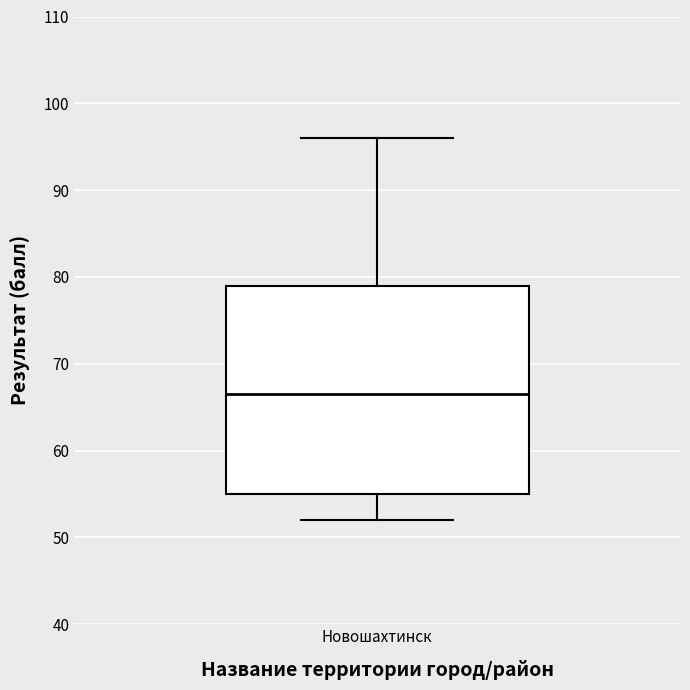

Transcribe this box plot: give where the median line is, the range the box spans, and where the two whiskers end, as read against the y-axis. The values are not printed on the chart, so give them approximately, as read against the axis.

median 67, box 55 to 79, whiskers 52 to 96